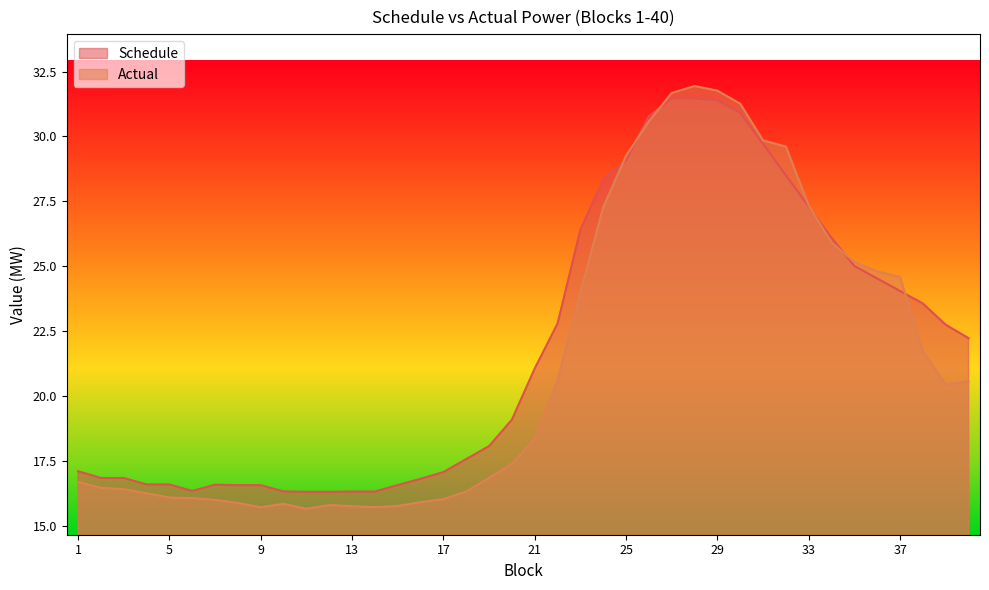

Is the value of Actual at 9 greater than the value of Schedule at 13?

No